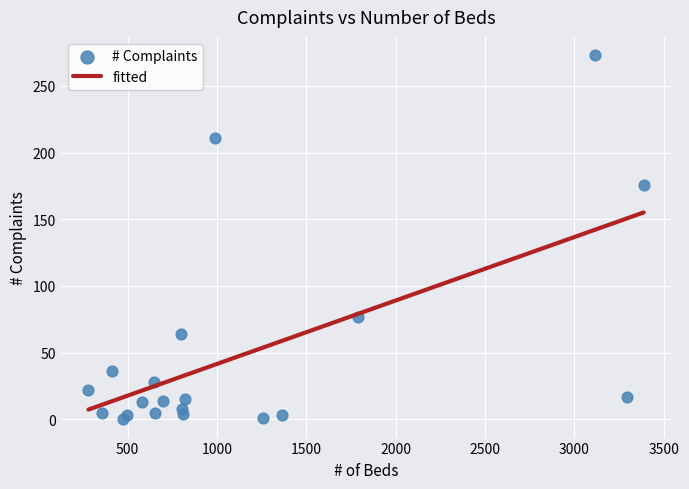

What Y value in the scatter plot is closest to 136?

176